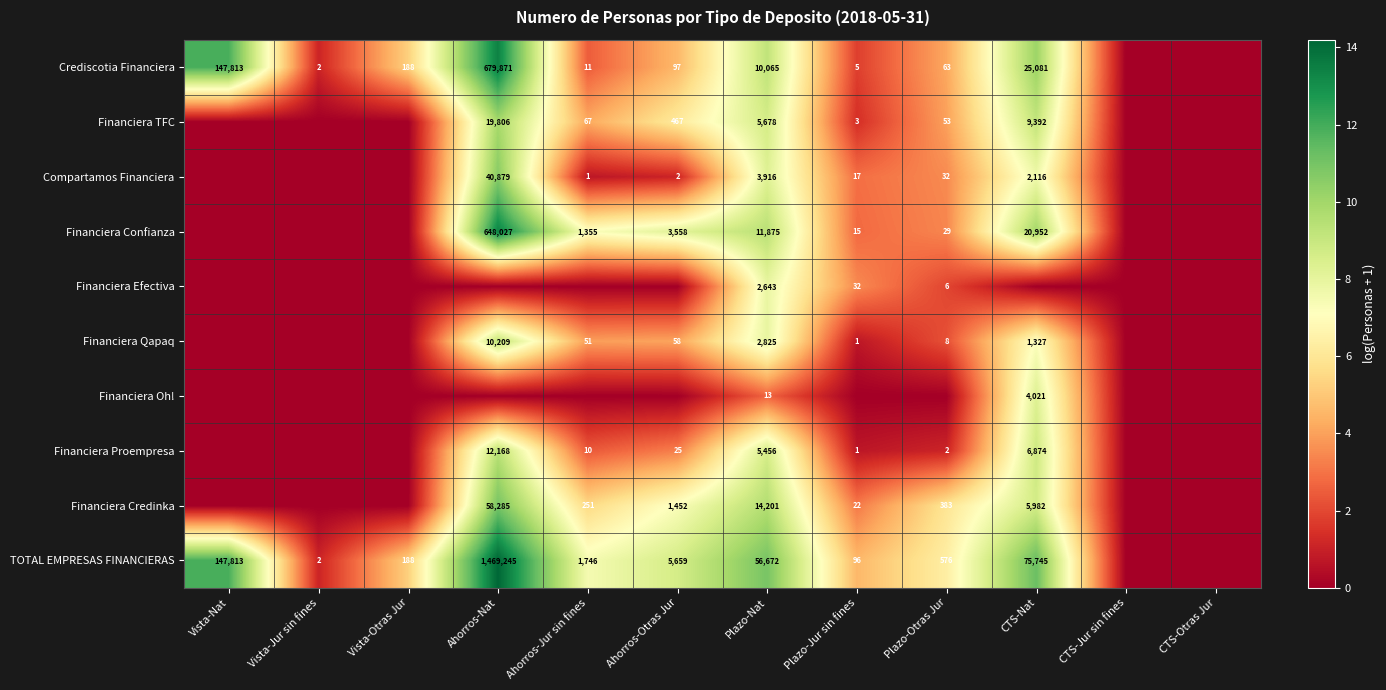

Is it true that Financiera Credinka equals 58285 at Ahorros-Nat?

True